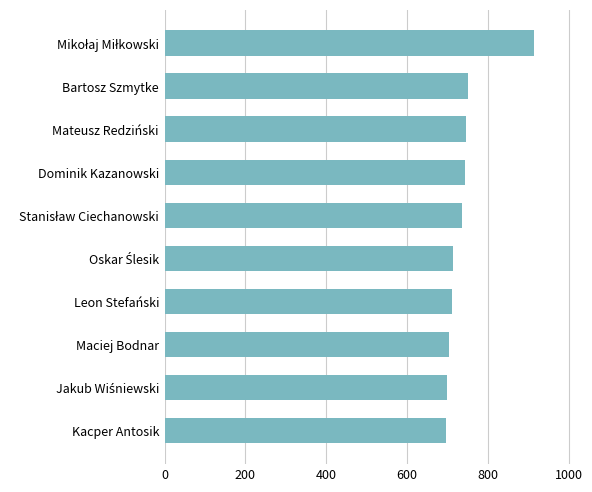

What is the smallest value displayed?

696